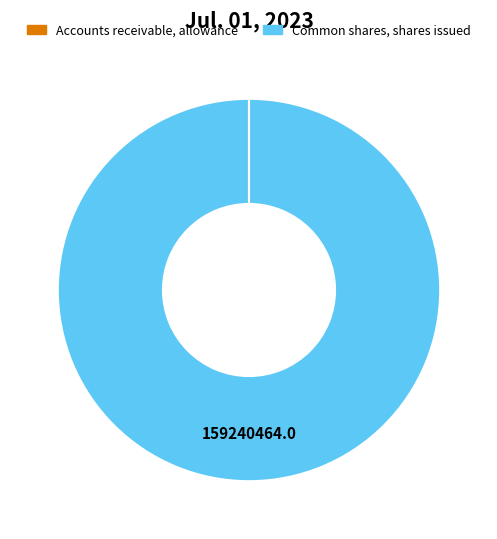

Is there any slice that represents more than half of the pie?

Yes